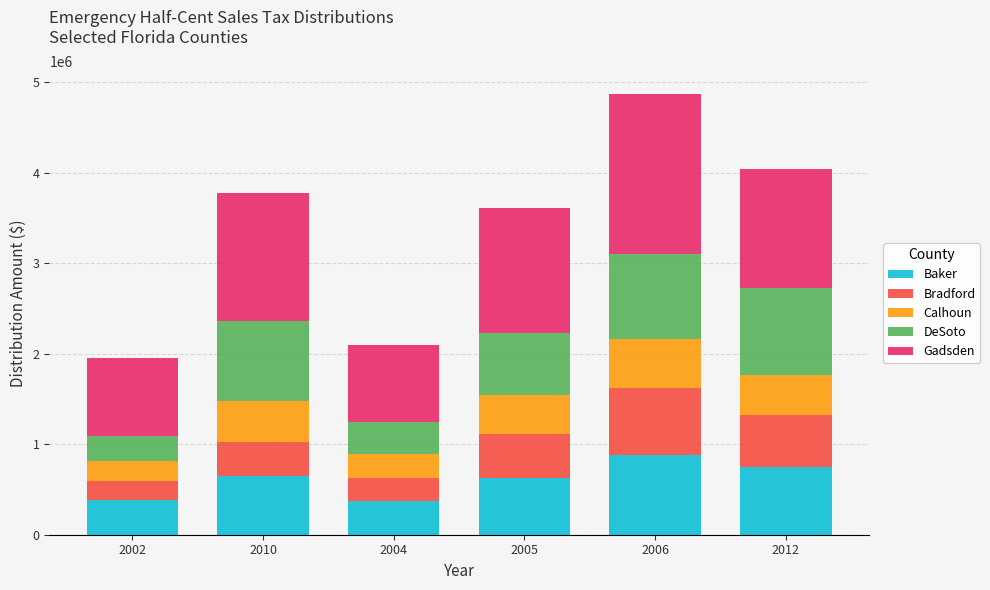

What is the difference between the maximum and second lowest values in the Baker series?

495732.7